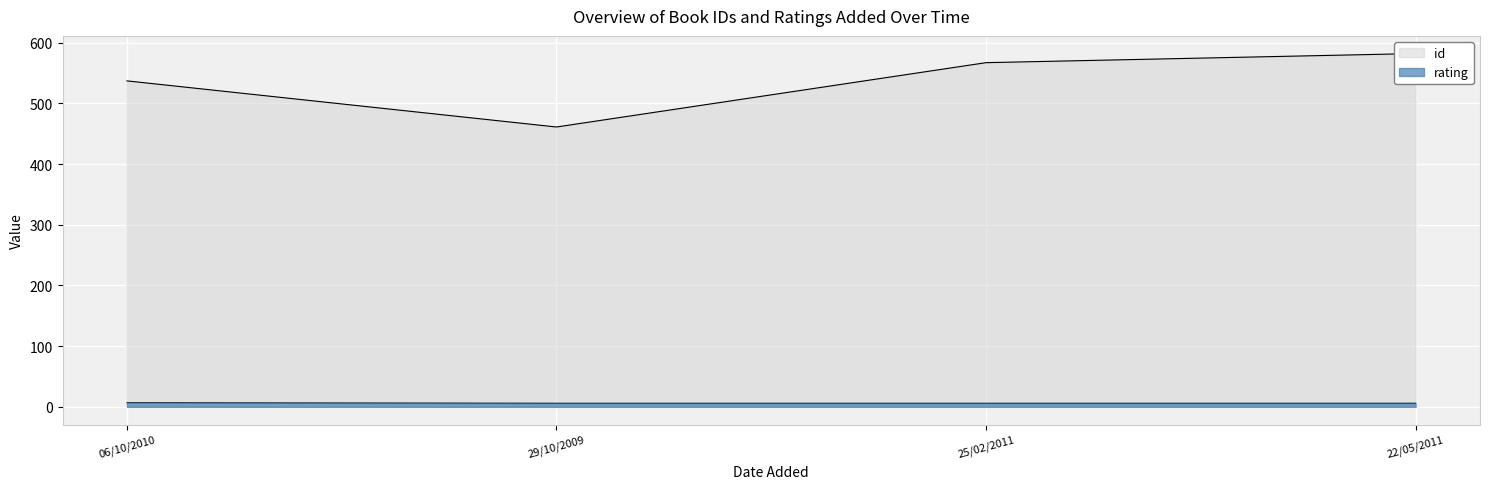

How many values in the rating series exceed 6?

1